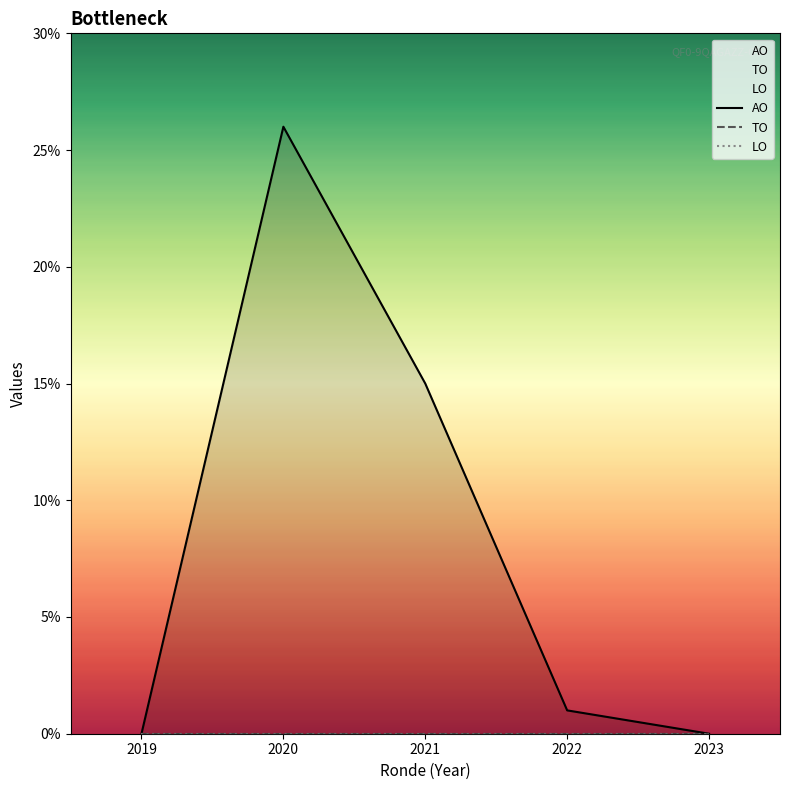

At how many categories does at least one series exceed 10?

2